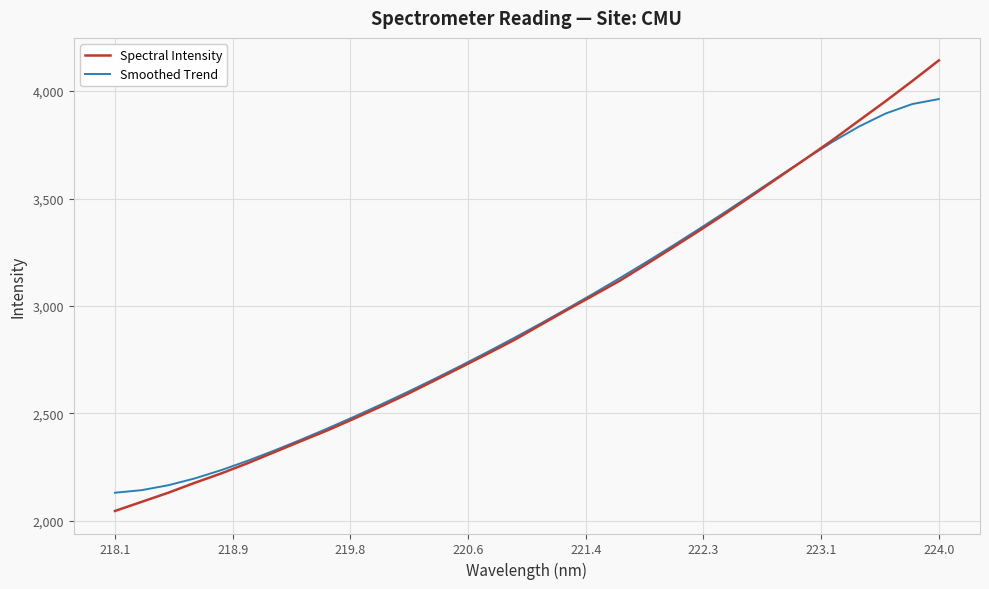

Which series has the widest spread of values?

Spectral Intensity